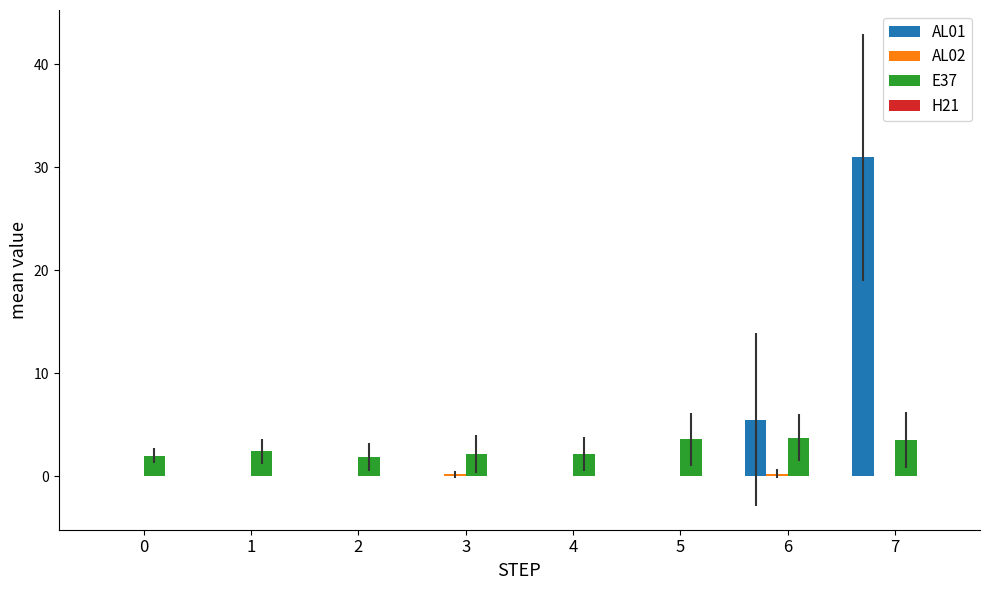

Which label corresponds to the largest value in the chart?

7